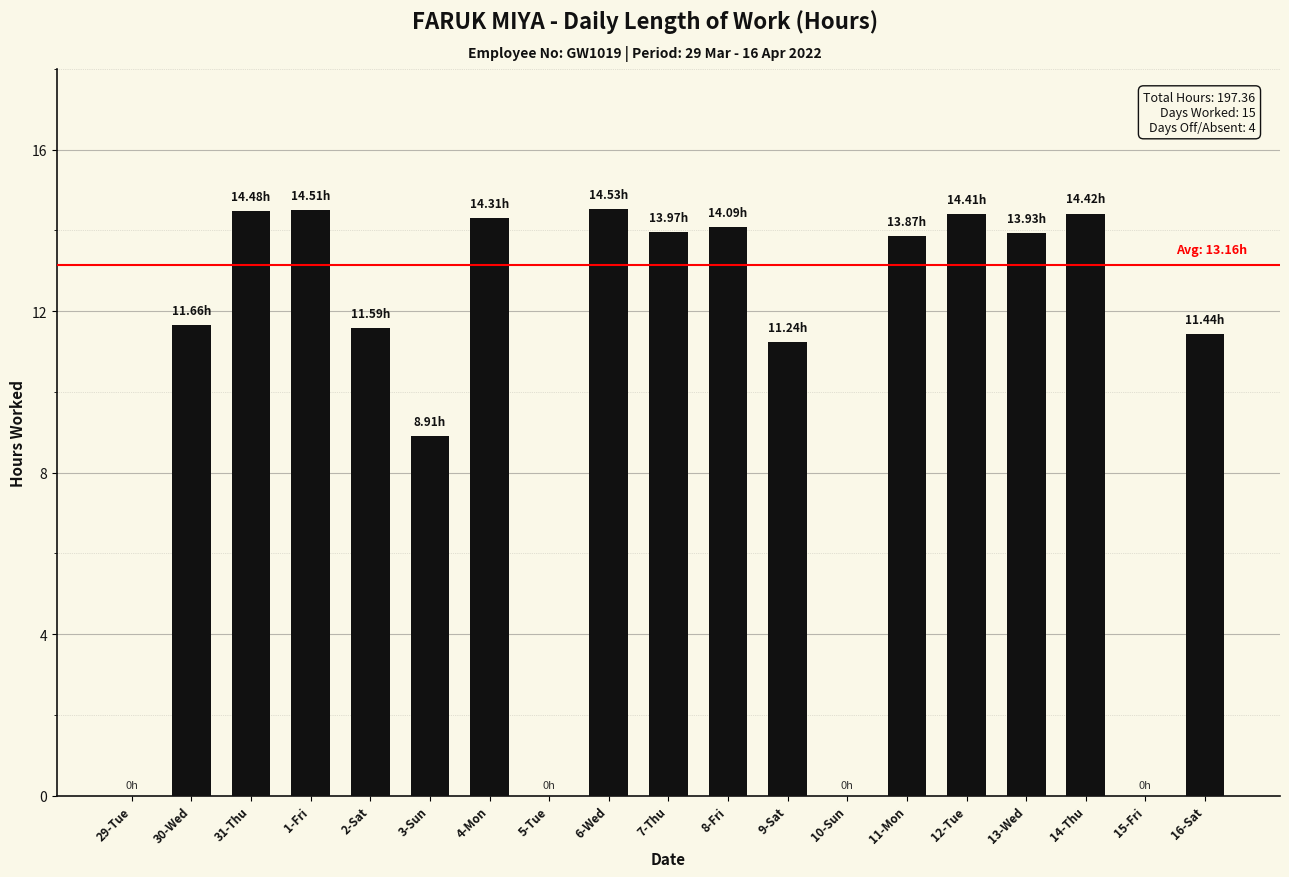

The chart shows a value of 14.0 at 7-Thu. True or false?

True